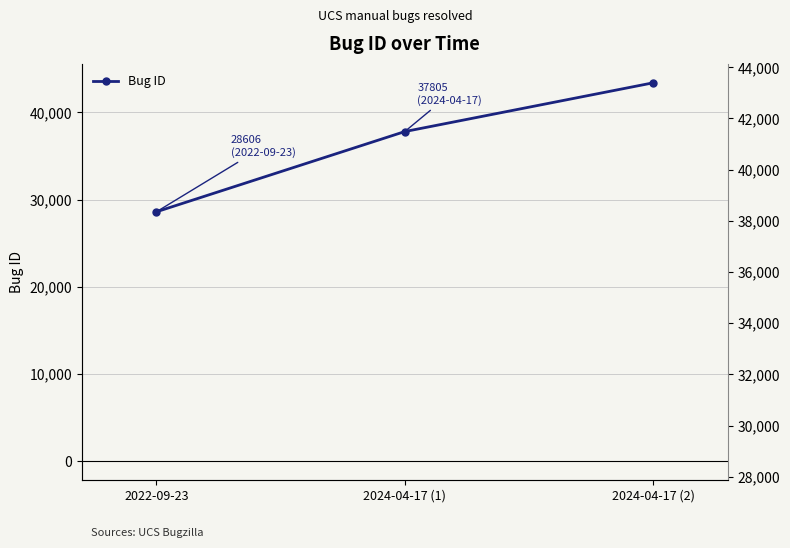

How many data points are less than 37805?

1